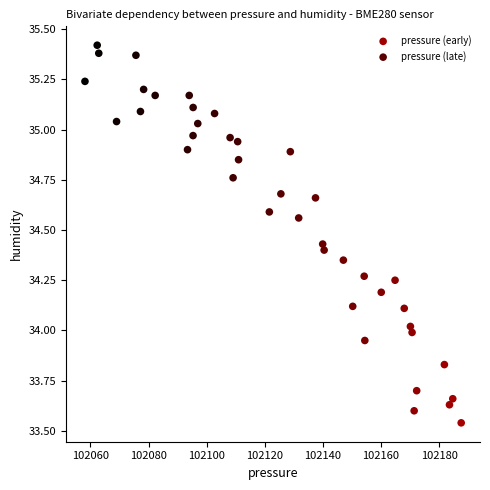

Which series contains the highest Y value?

pressure (late)